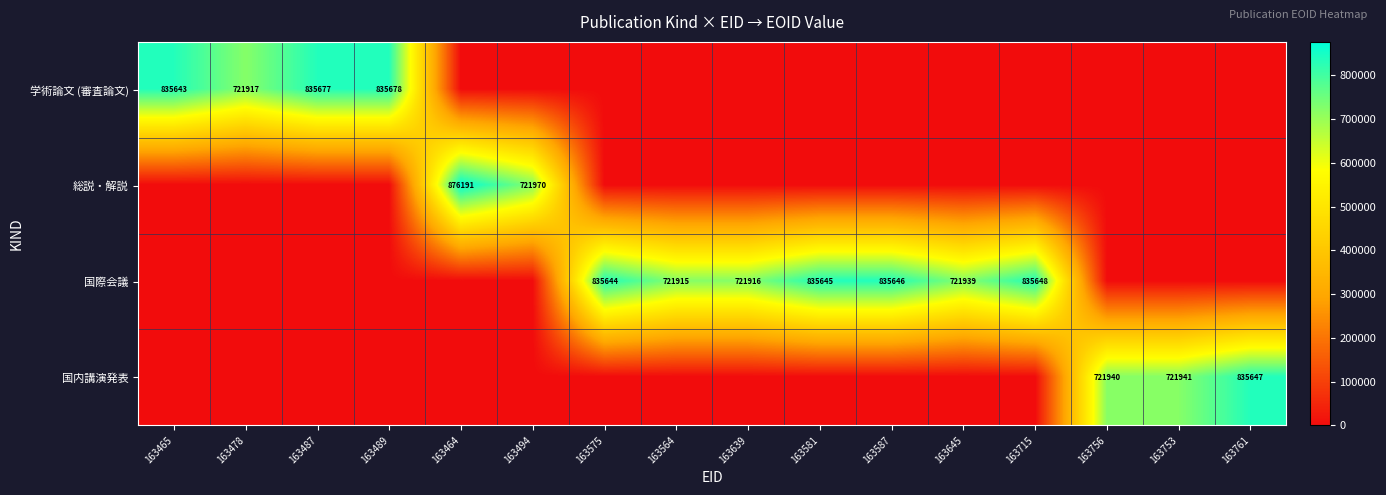

The 国内講演発表 series shows 366238 at 163581. True or false?

False